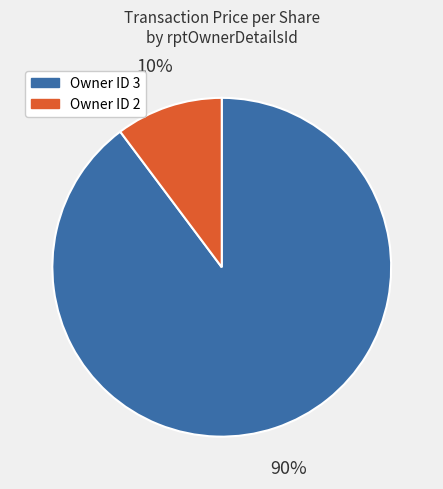

Is there a majority slice in this chart?

Yes